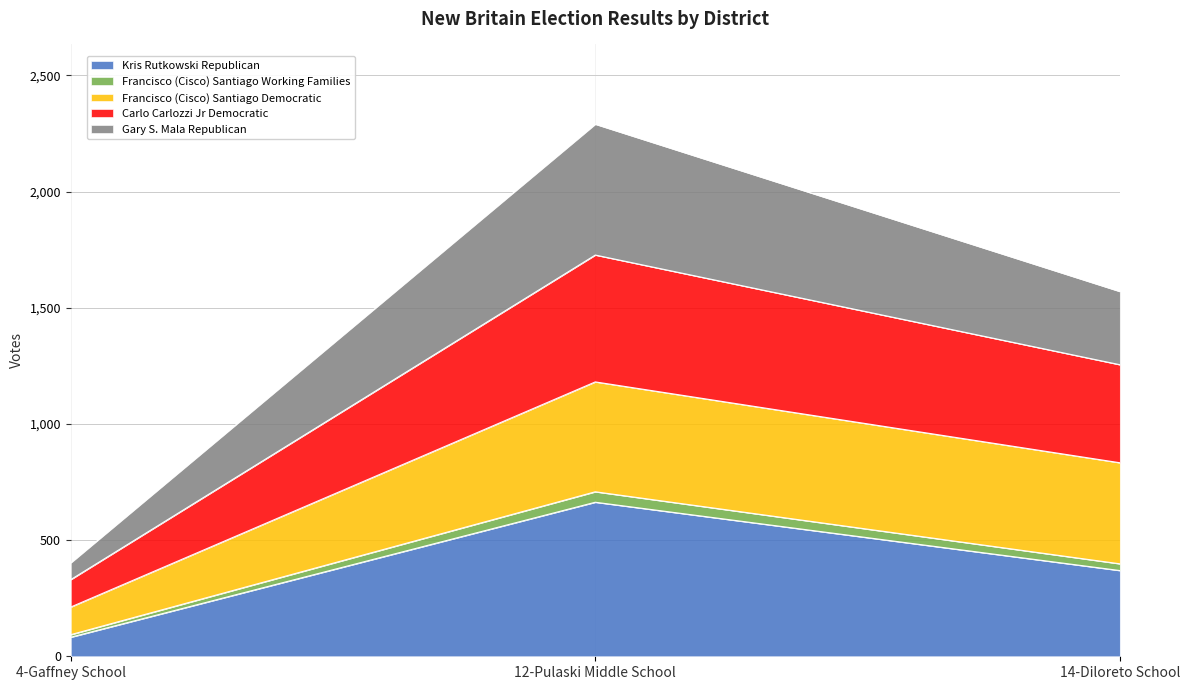

Which category has the highest value in the Kris Rutkowski Republican series?

12-Pulaski Middle School